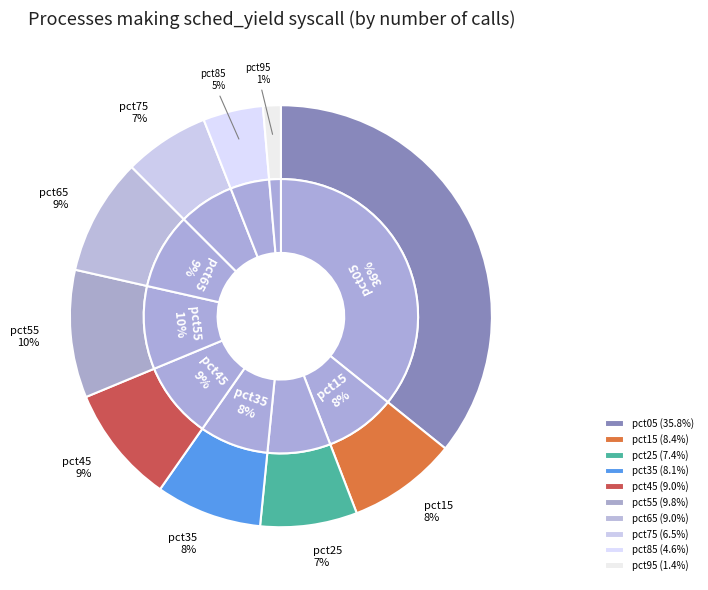

Is it true that pct15 is 8% of the pie?

True